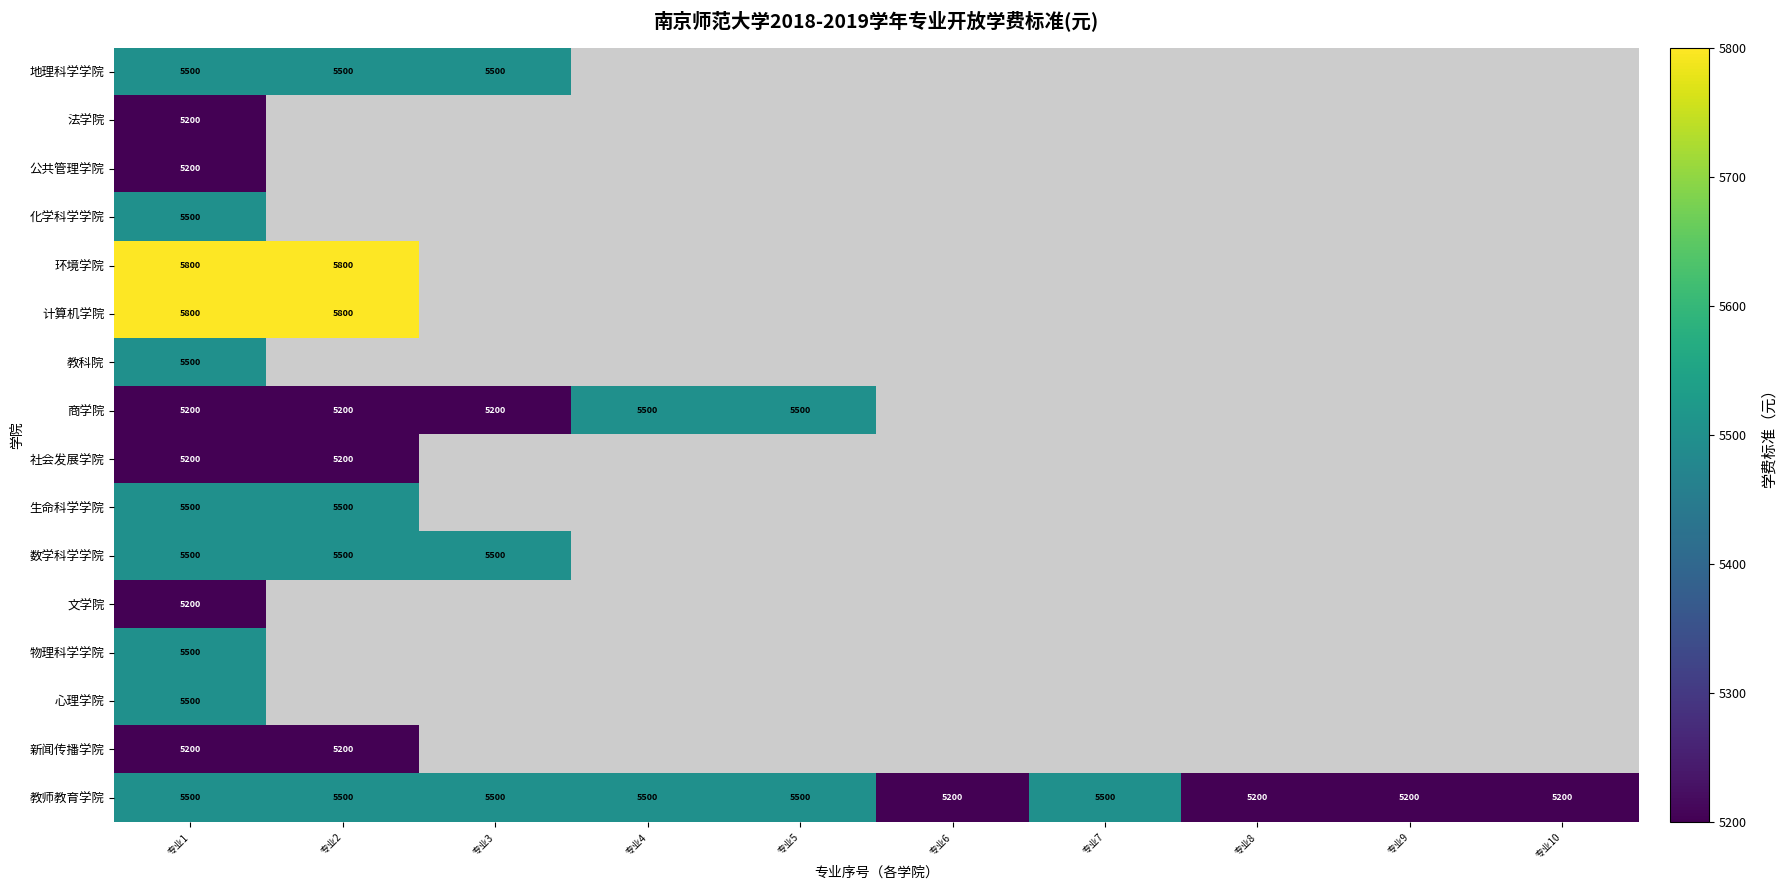

True or false: 生命科学学院 has a value of 8876 at 专业1.

False